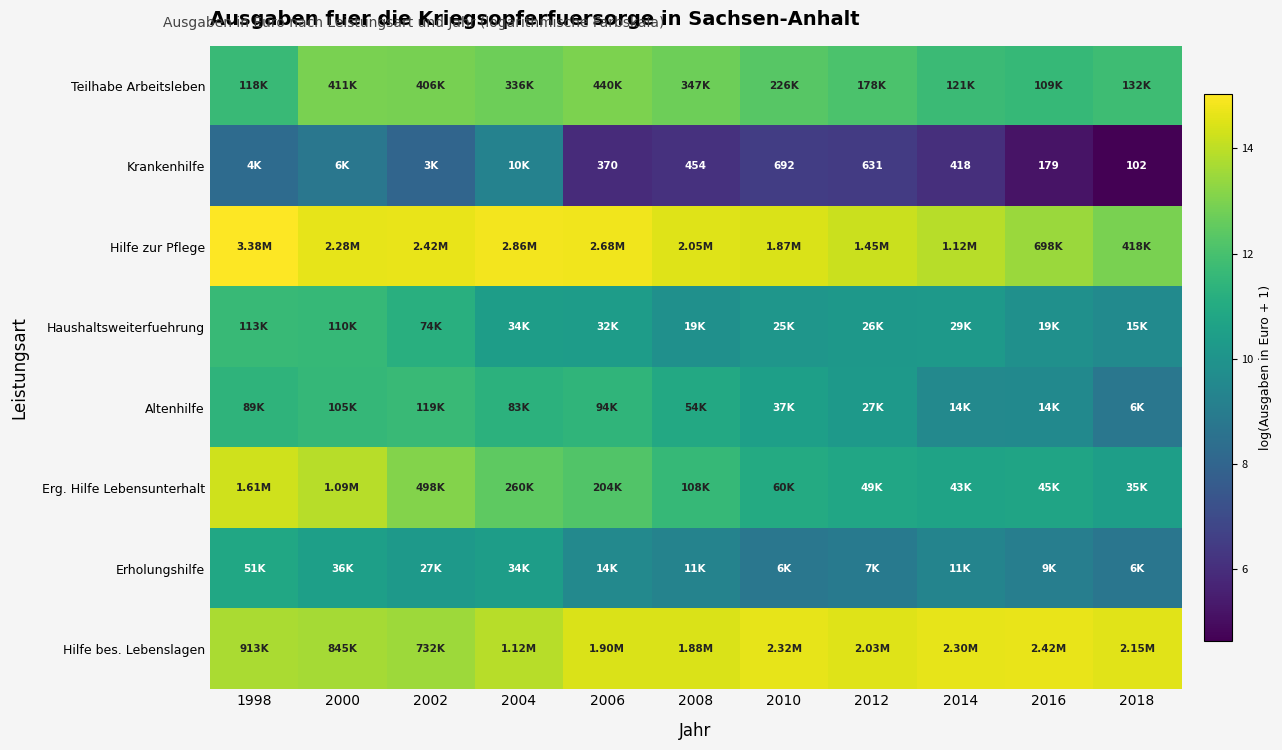

How many values in the Hilfe bes. Lebenslagen series exceed 14?

7